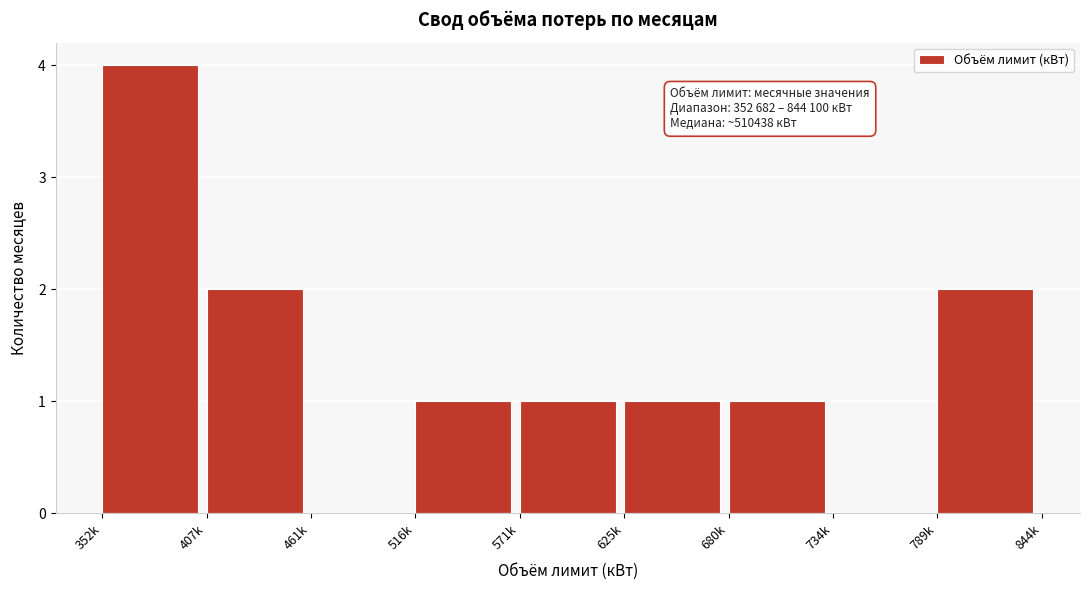

Reading left to right, list all the values displayed in this chart.

352k=4	407k=2	461k=0	516k=1	571k=1	625k=1	680k=1	734k=0	789k=2